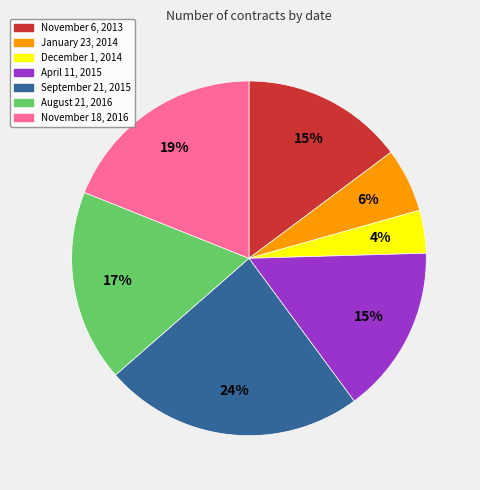

True or false: January 23, 2014 accounts for 1% of the total.

False